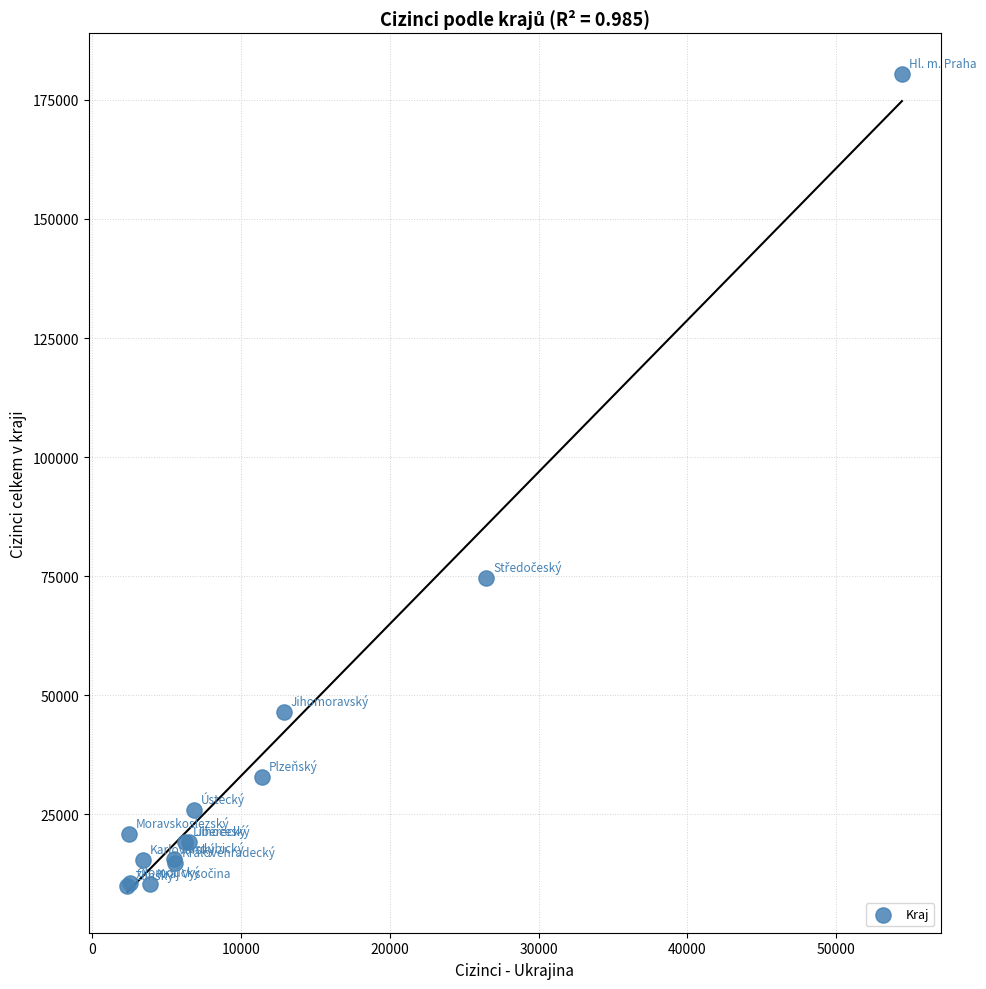

What Y value in the scatter plot is closest to 95138?

74540